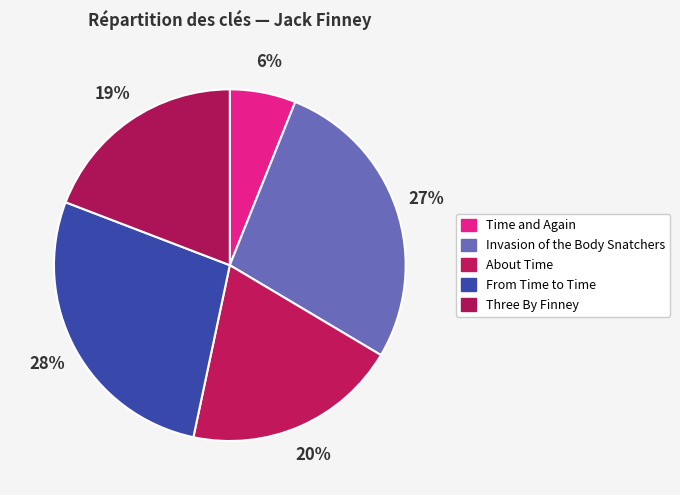

Is there any slice that represents more than half of the pie?

No